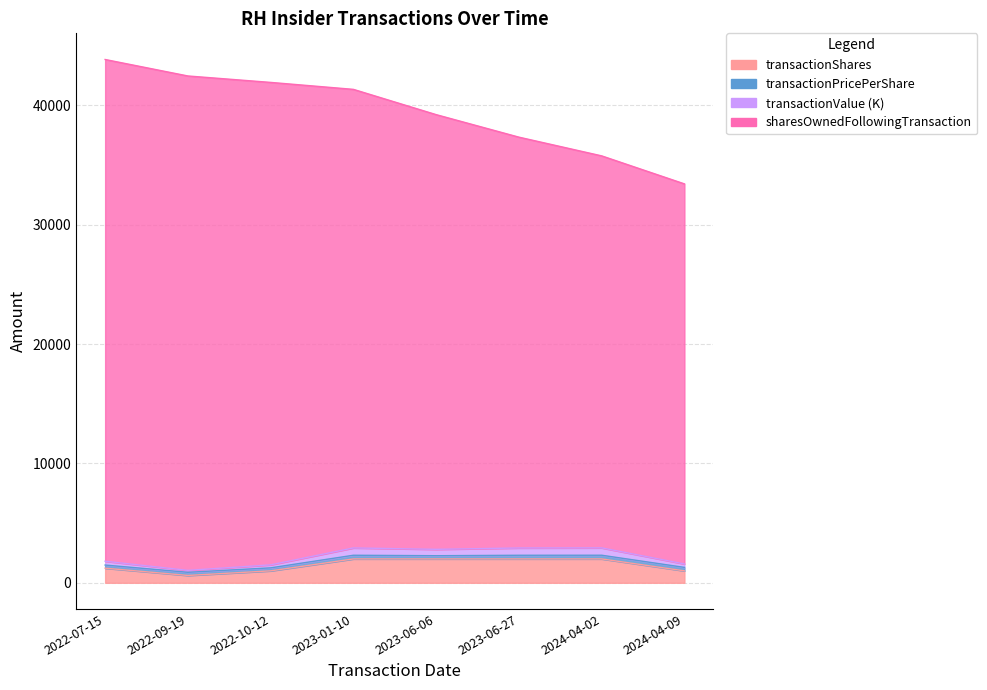

Count the transactionShares values in the range 1000 to 2000.

7